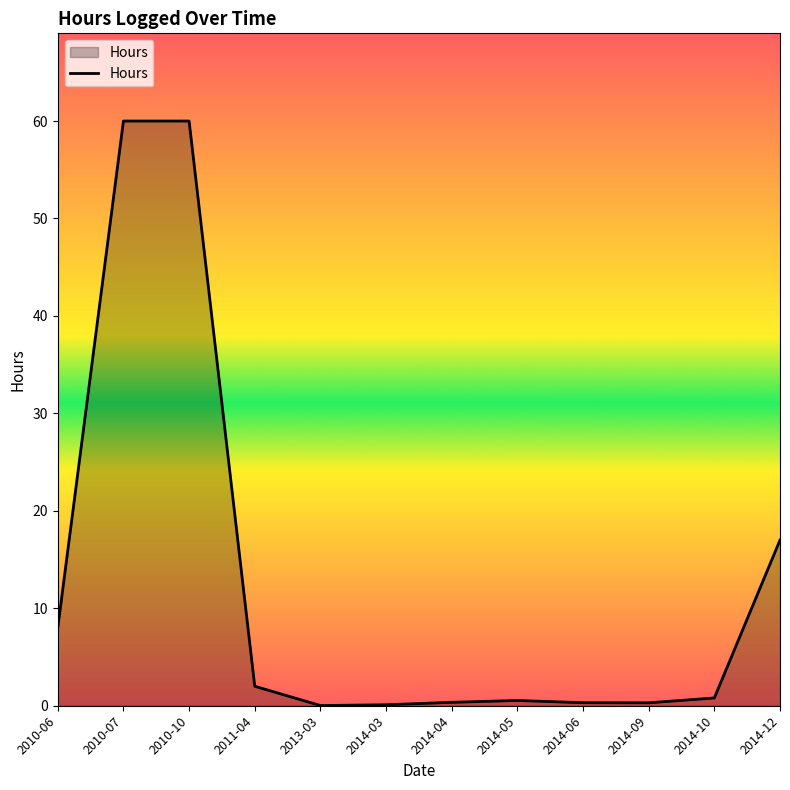

What is the difference between the values at 2014-12 and 2010-06?

9.0